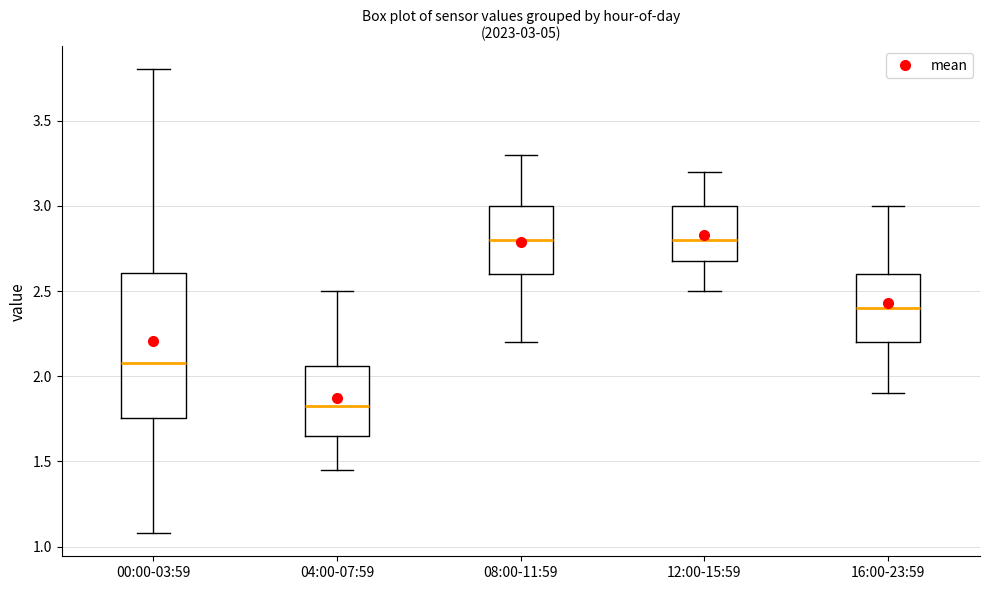

Comparing the boxes themselves (not the whiskers), which one is the tallest?

00:00-03:59